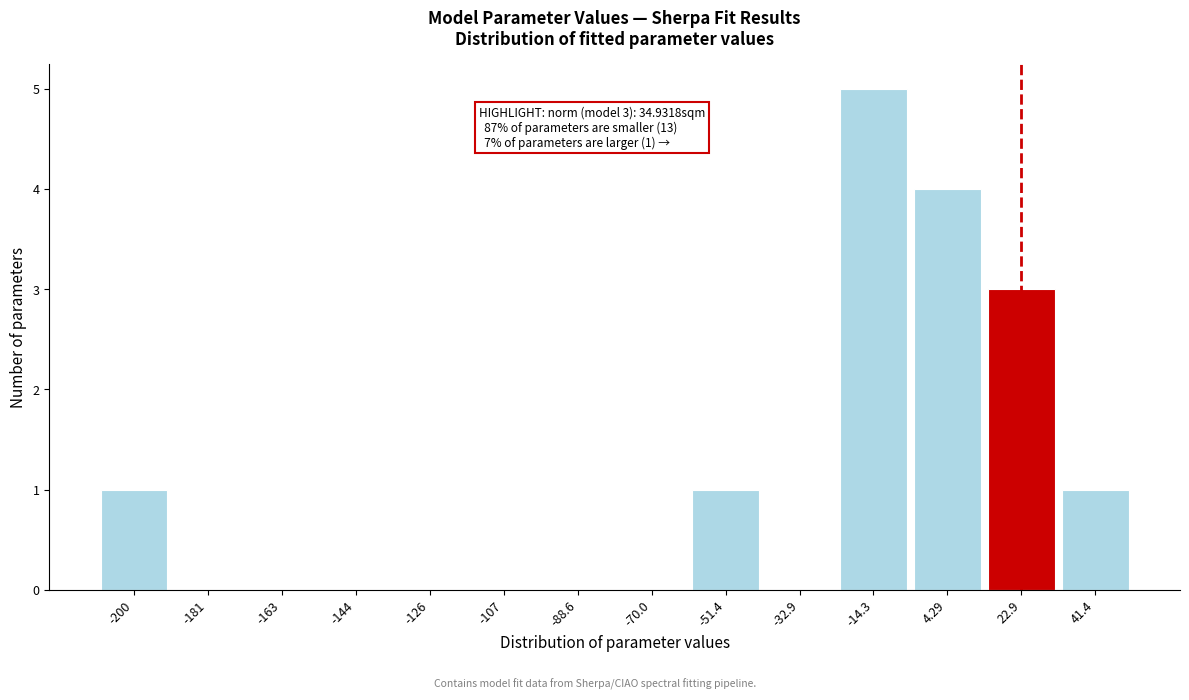

Reading left to right, list all the values displayed in this chart.

-200=1	-181=0	-163=0	-144=0	-126=0	-107=0	-88.6=0	-70.0=0	-51.4=1	-32.9=0	-14.3=5	4.29=4	22.9=3	41.4=1